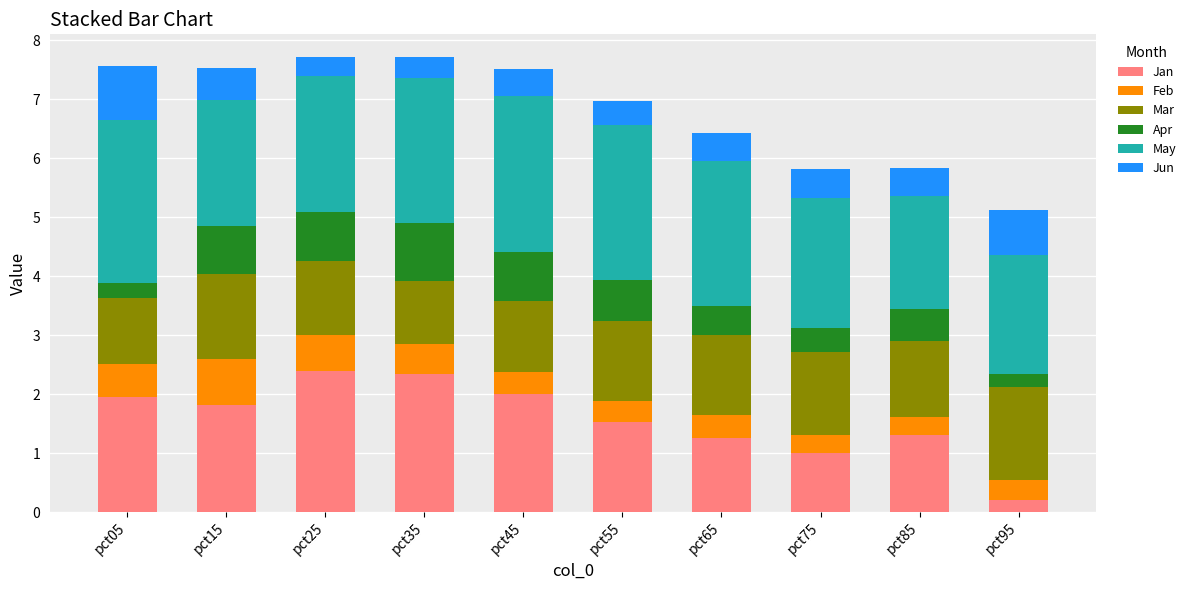

What is the difference between the maximum and minimum values in the Jan series?

2.2